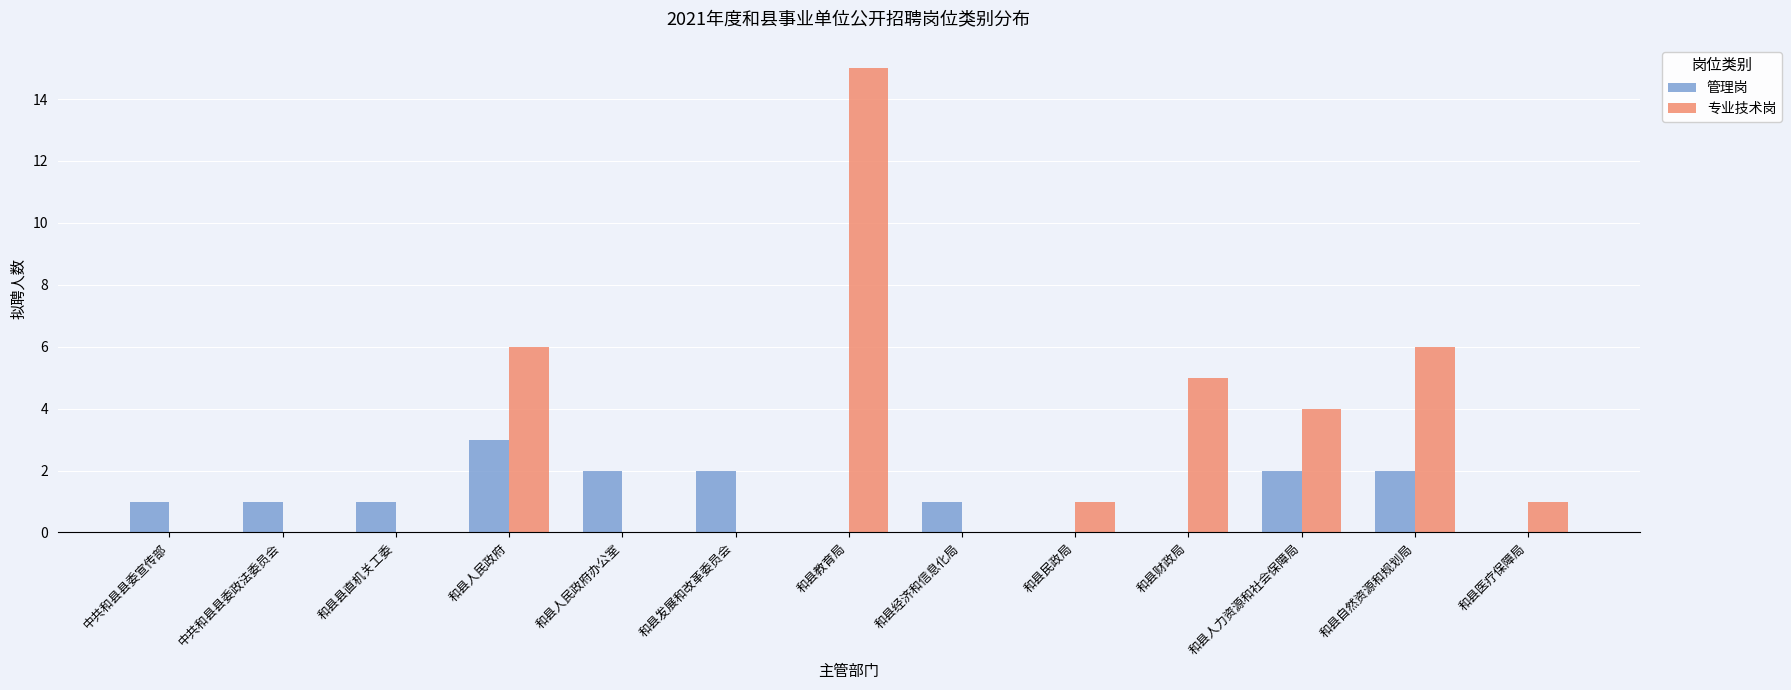

Are the bars horizontal?

No